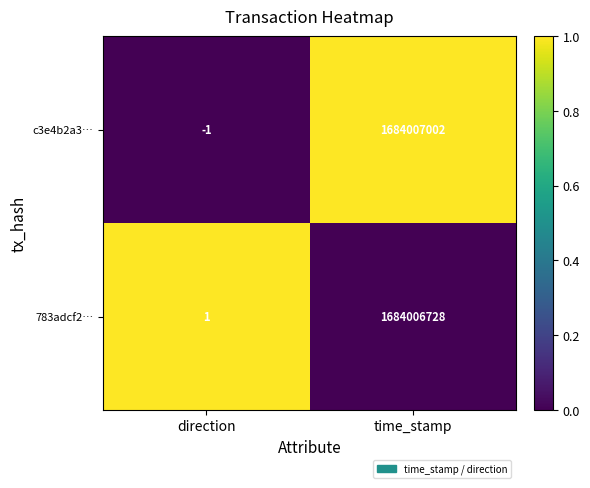

Count the number of categories in the chart.

2